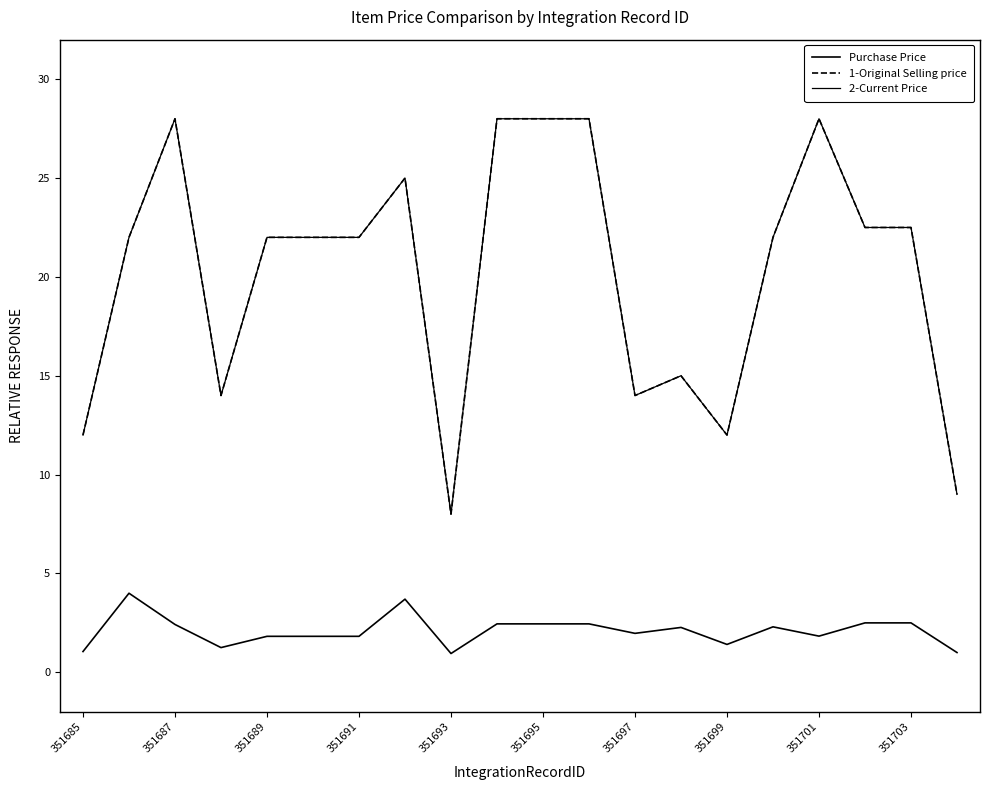

What is the average value of the Purchase Price series?

2.1